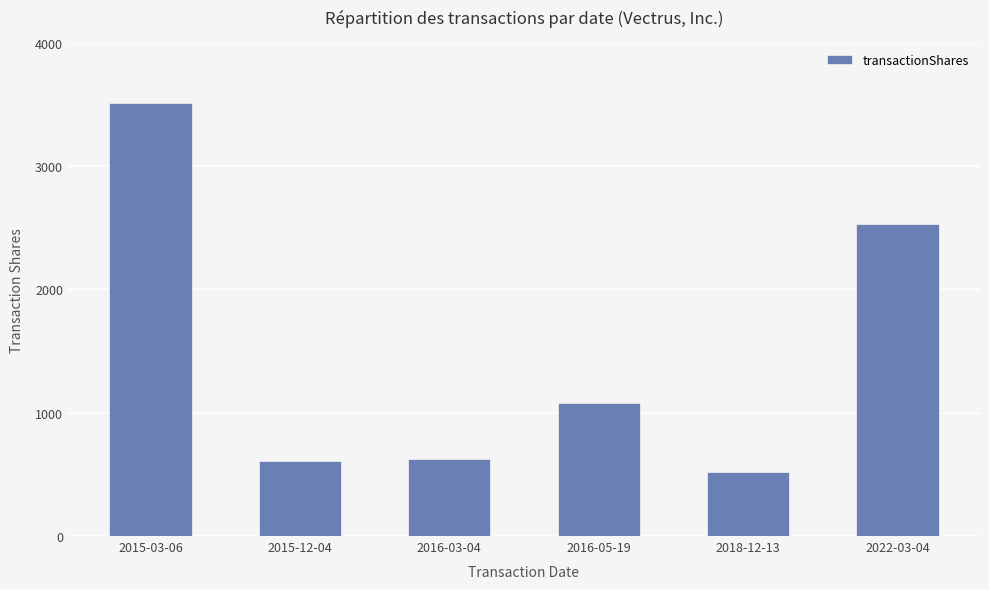

At which category does the chart reach its peak across all series?

2015-03-06